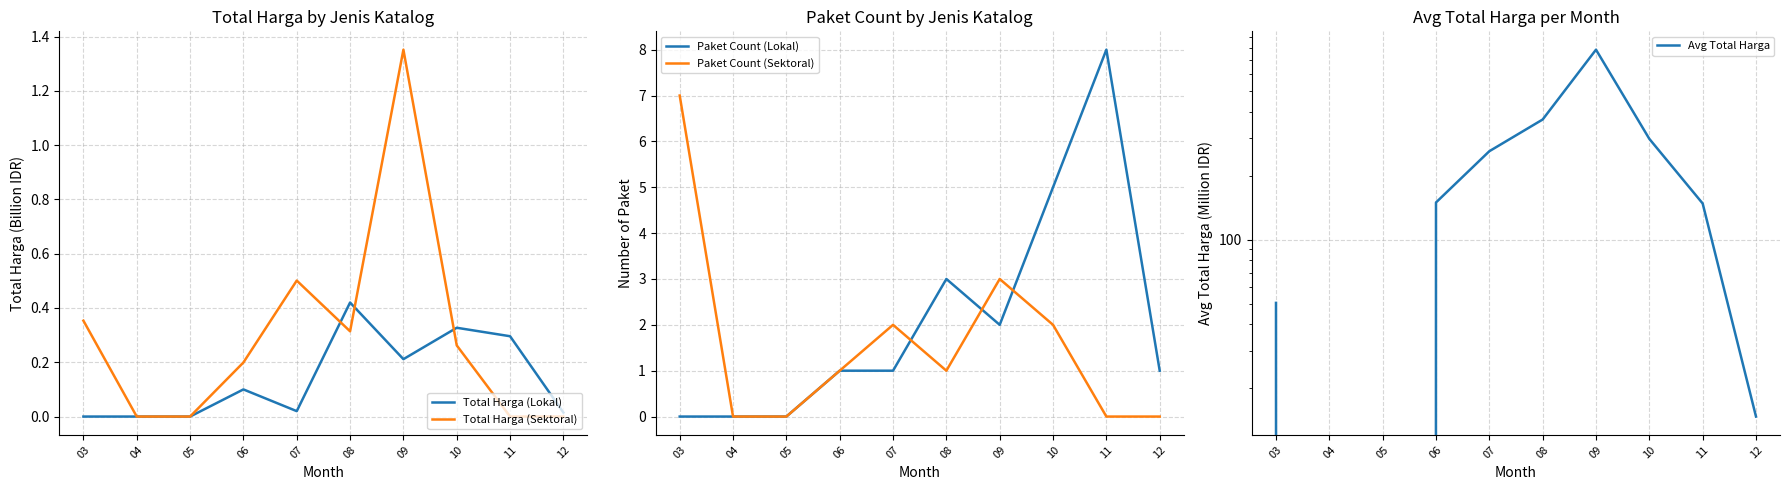

Is it true that Total Harga (Sektoral) equals 0.3 at 10?

True